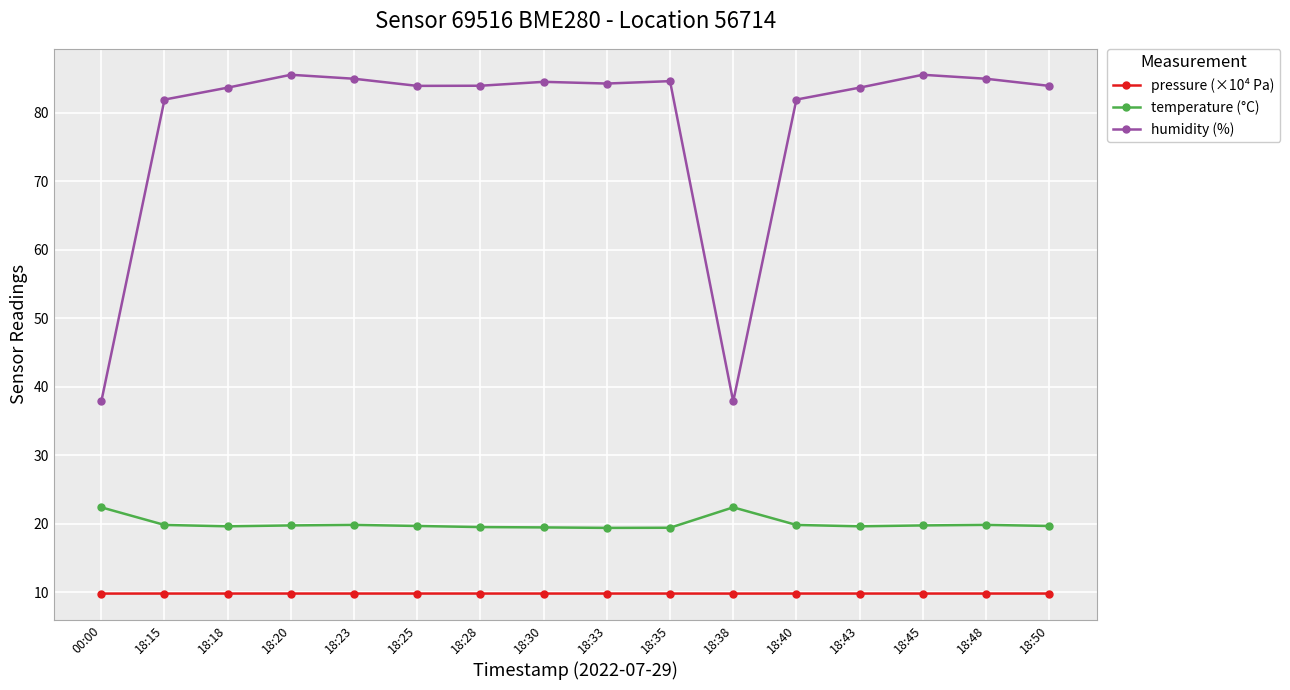

What is the difference between the maximum and second lowest values in the humidity (%) series?

47.7